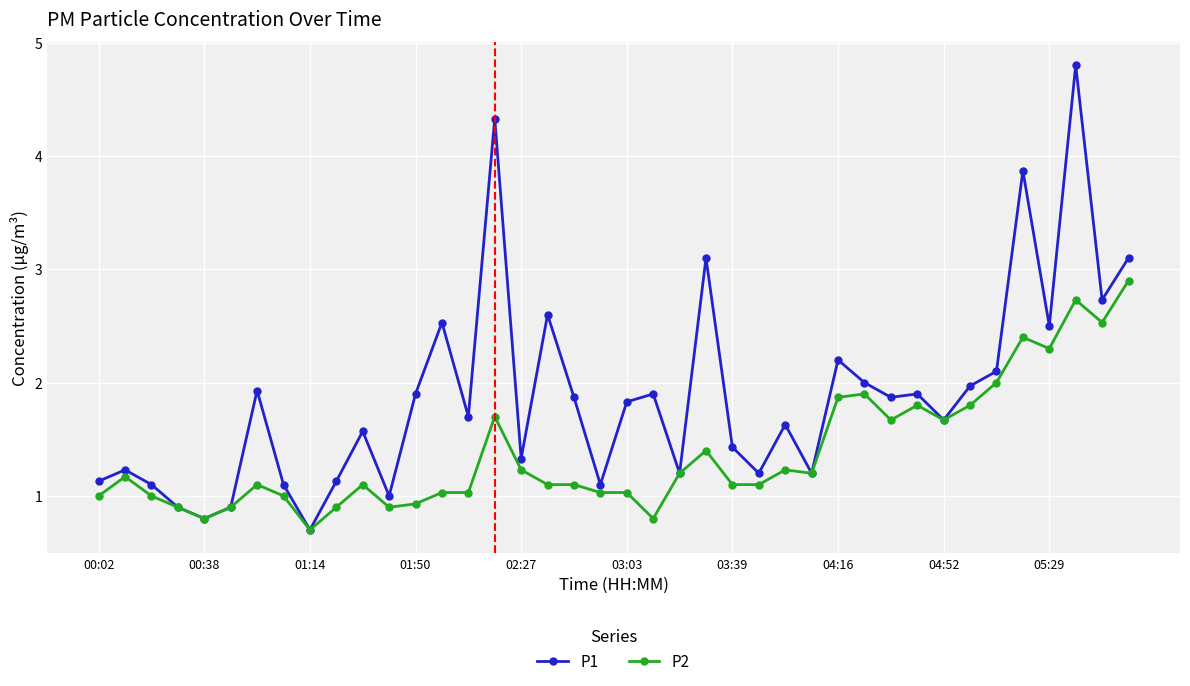

Rank the series by their average value, from highest to lowest.

P1, P2